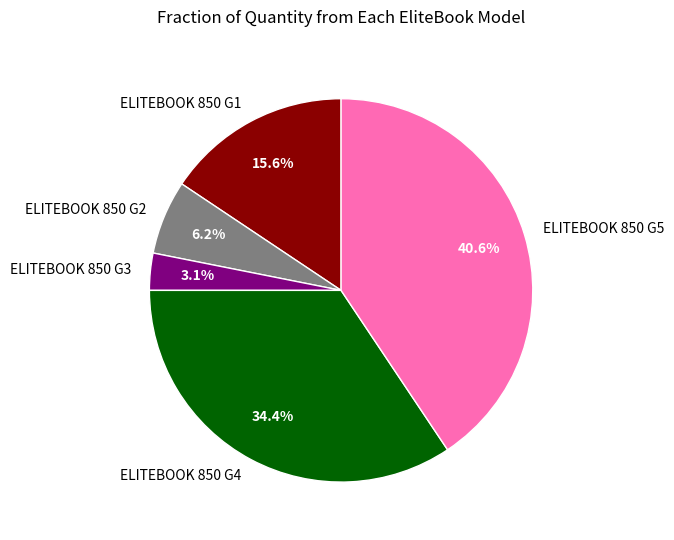

To the nearest percent, what portion does ELITEBOOK 850 G2 represent?

6%